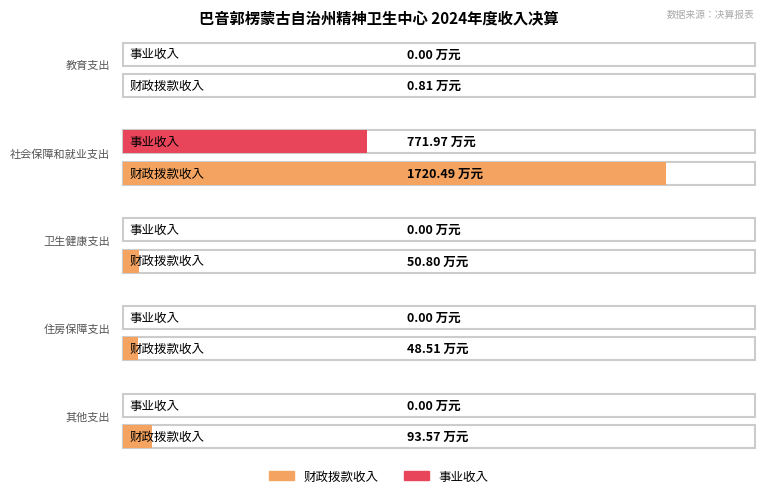

How many bars are there in total?

10